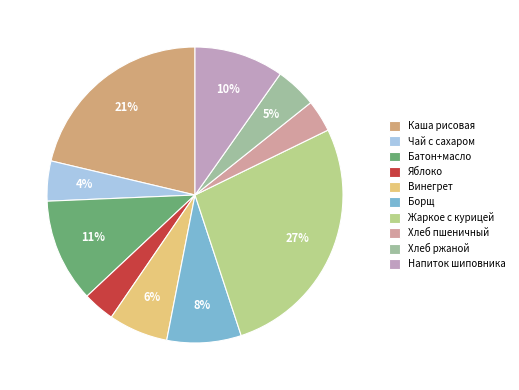

Is it true that Чай с сахаром is 15% of the pie?

False